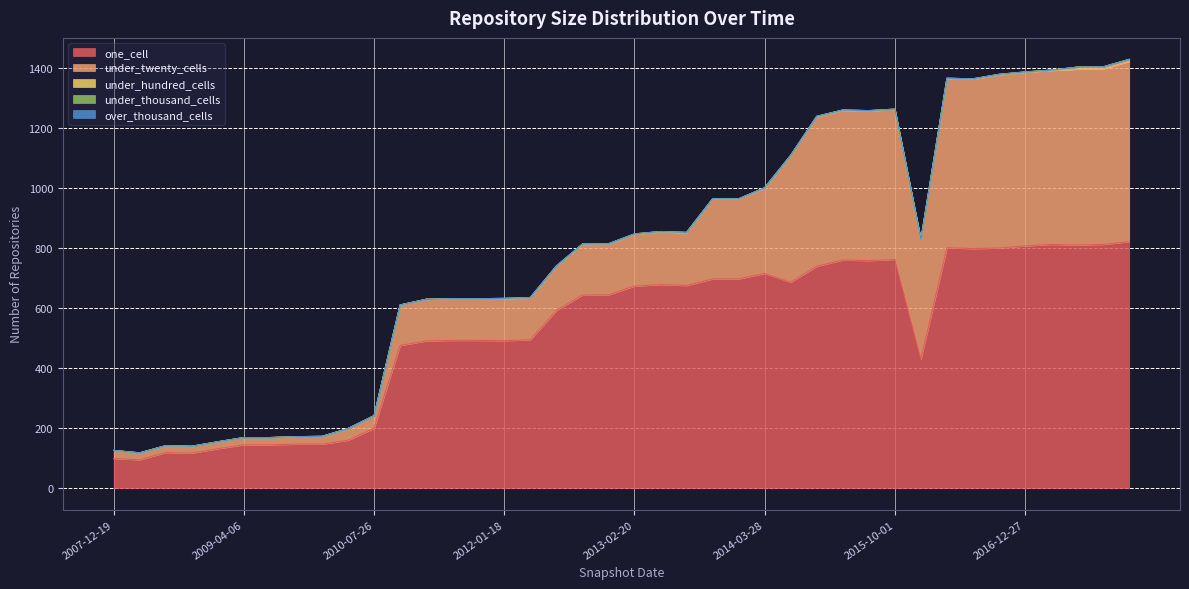

How many distinct data groups are displayed?

5